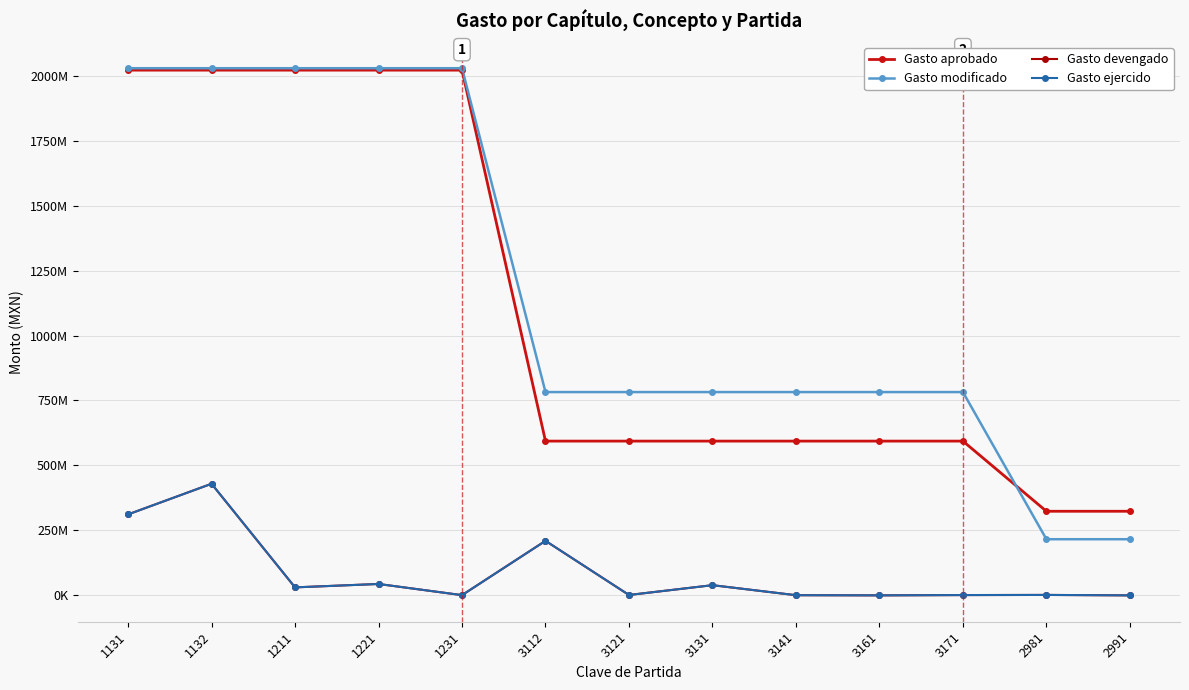

What is the value of the Gasto devengado point at the 4th from the left?

43864527.6